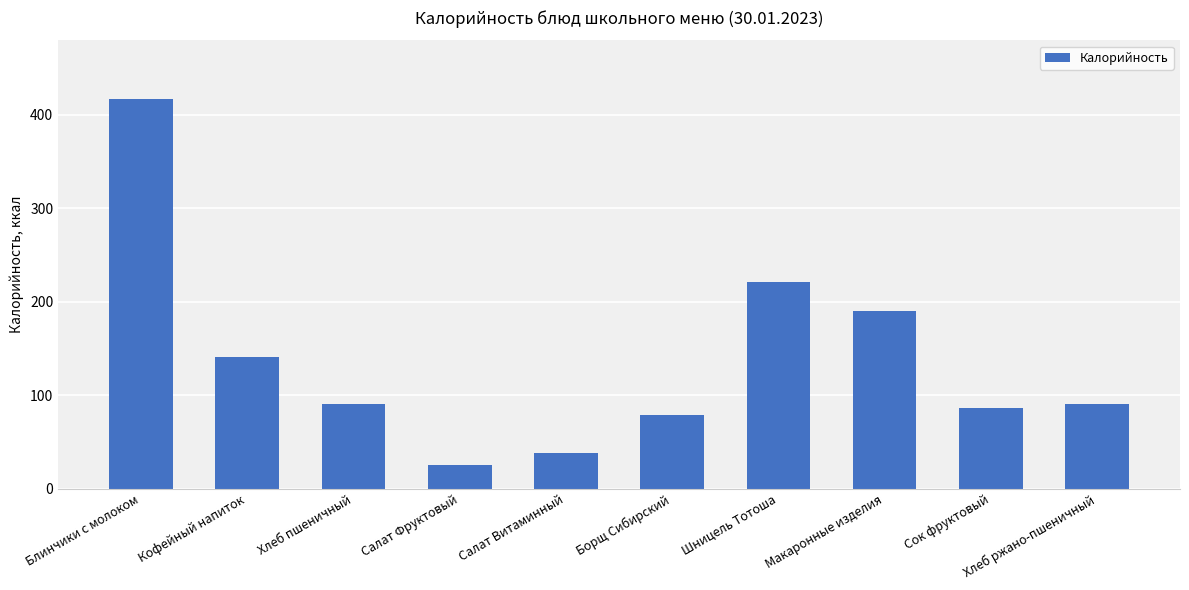

Is it true that the value at Сок фруктовый is 86.0?

True